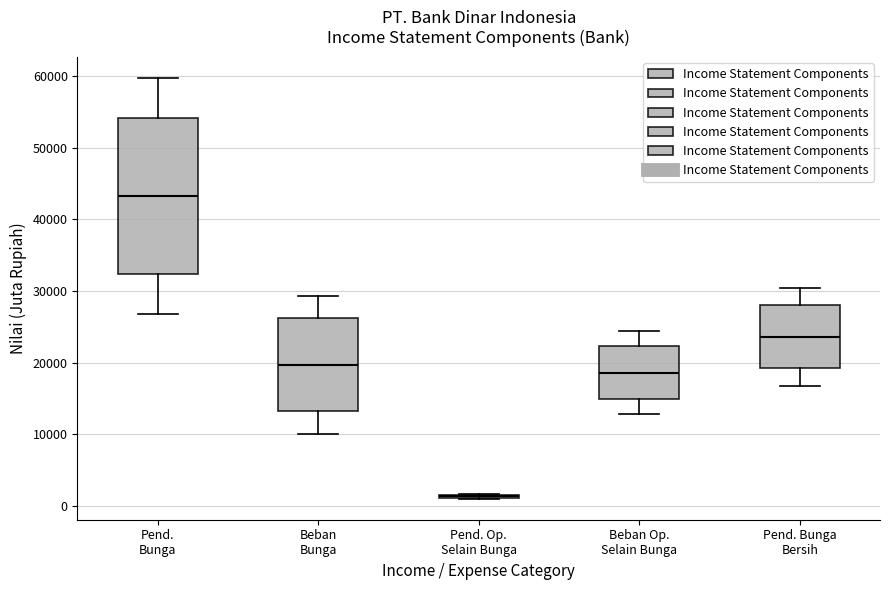

Which box is the tallest, from its lower edge to its upper edge?

Pend. Bunga